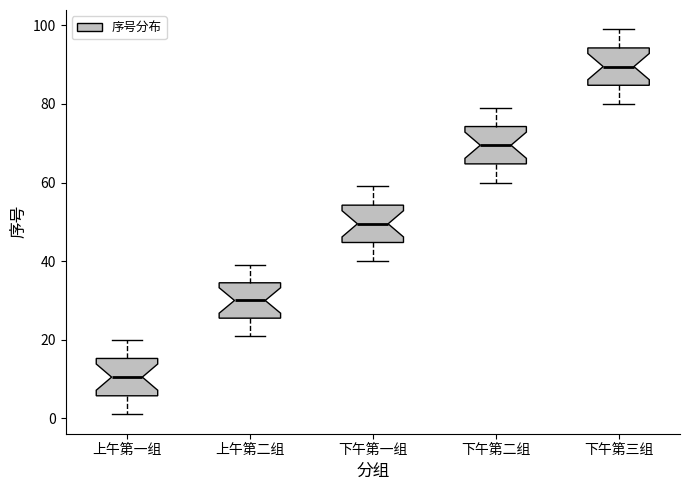

Reading left to right, read every box against the y-axis: the position of its median line, the range the box covers, and the ends of its whiskers. The values are not printed on the chart, so give them approximately, as read against the axis.

上午第一组: median 10, box 6 to 16, whiskers 2 to 20
上午第二组: median 30, box 26 to 34, whiskers 22 to 40
下午第一组: median 50, box 44 to 54, whiskers 40 to 60
下午第二组: median 70, box 64 to 74, whiskers 60 to 80
下午第三组: median 90, box 84 to 94, whiskers 80 to 100